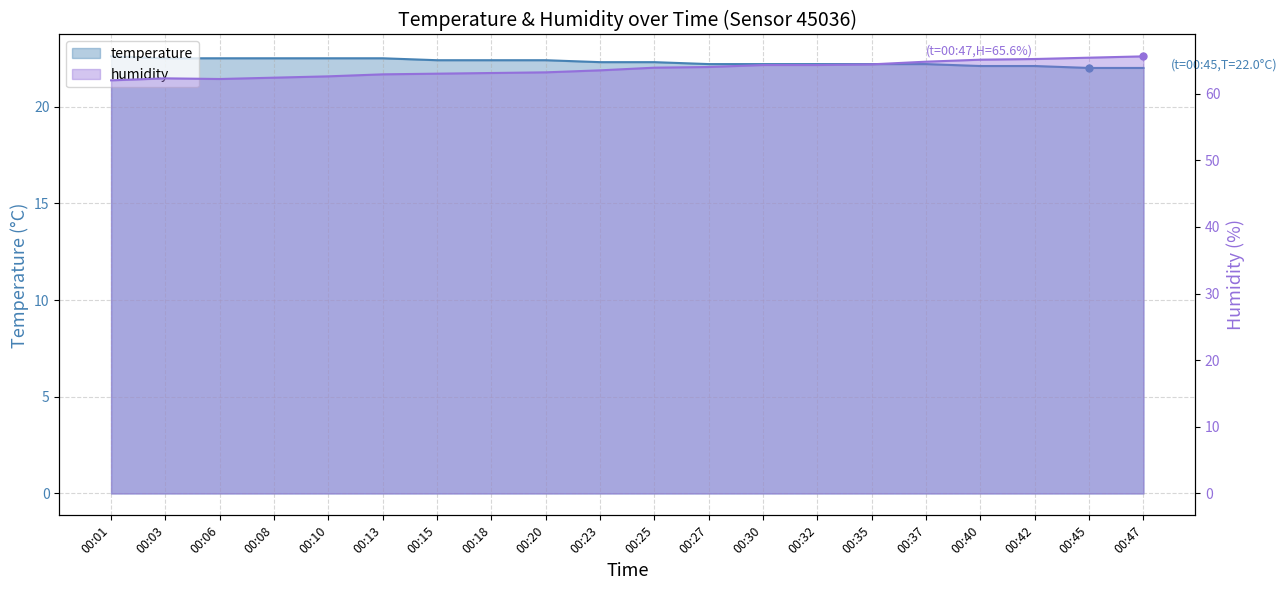

How many series are shown in this chart?

2